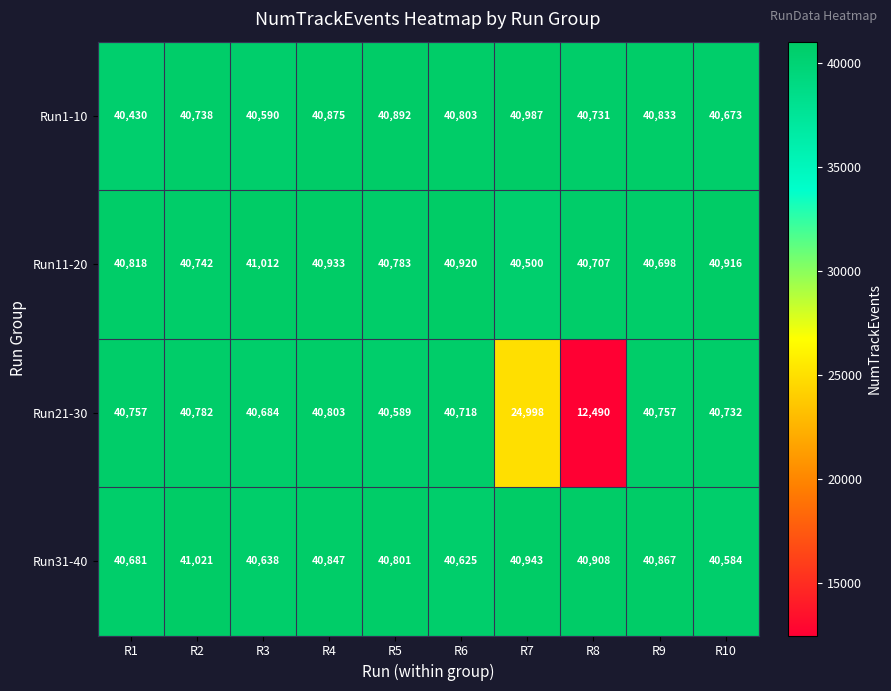

List the labels in order of Run31-40 value, smallest first.

R10, R6, R3, R1, R5, R4, R9, R8, R7, R2